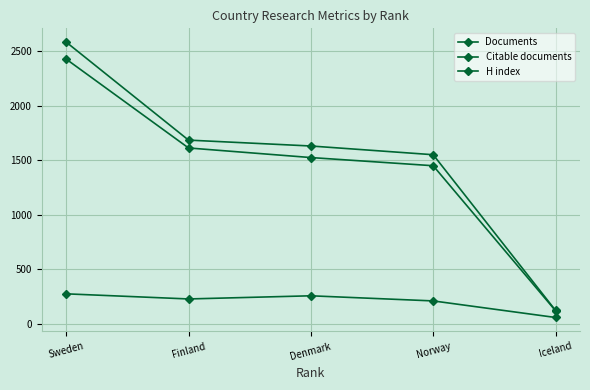

What is the sum of all H index values?

1023